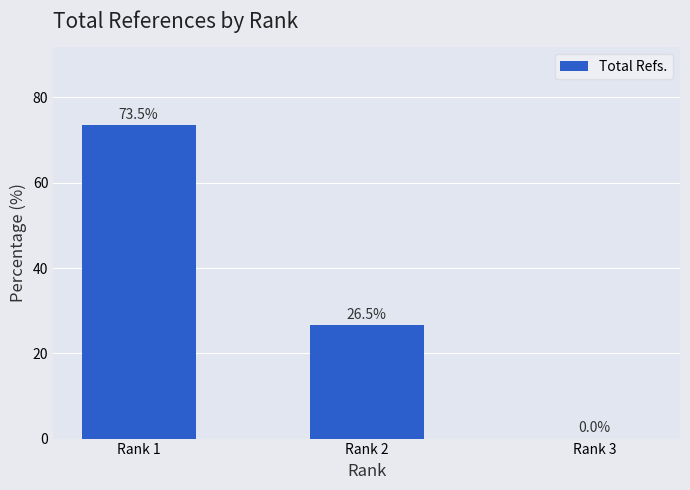

What is the sum of all values?

100.0